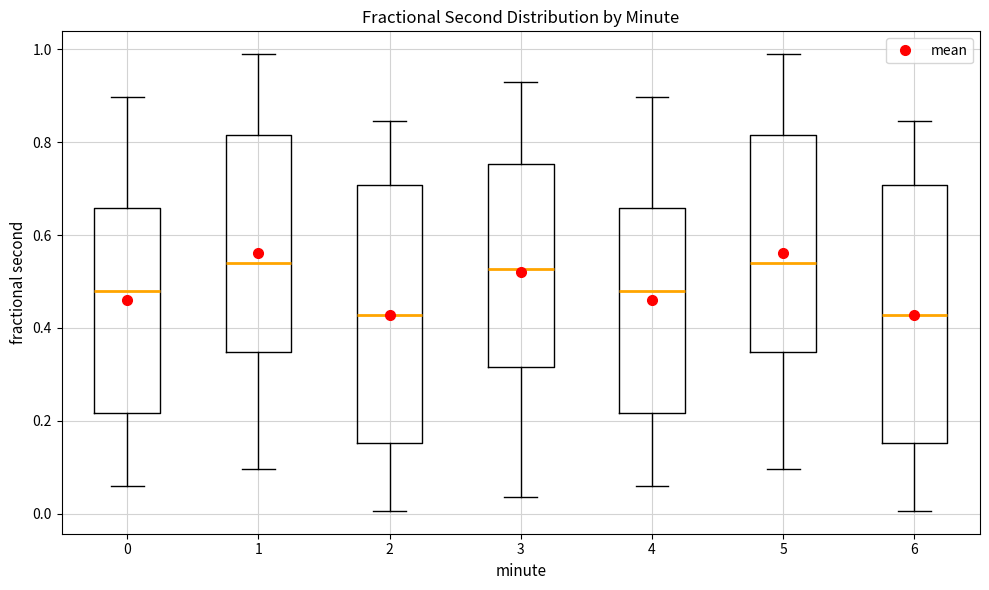

Reading left to right, read every box against the y-axis: the position of its median line, the range the box covers, and the ends of its whiskers. The values are not printed on the chart, so give them approximately, as read against the axis.

0: median 0.48, box 0.22 to 0.66, whiskers 0.06 to 0.90
1: median 0.54, box 0.34 to 0.82, whiskers 0.10 to 0.98
2: median 0.42, box 0.16 to 0.70, whiskers 0.00 to 0.84
3: median 0.52, box 0.32 to 0.76, whiskers 0.04 to 0.92
4: median 0.48, box 0.22 to 0.66, whiskers 0.06 to 0.90
5: median 0.54, box 0.34 to 0.82, whiskers 0.10 to 0.98
6: median 0.42, box 0.16 to 0.70, whiskers 0.00 to 0.84